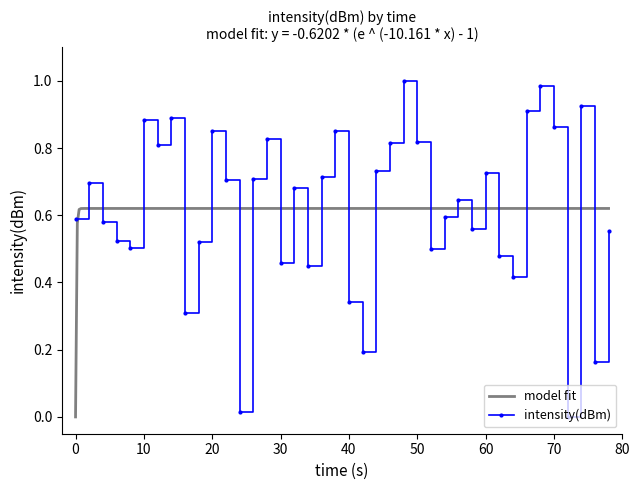

How many points are lower than both their immediate neighbors (excluding endpoints)?

12